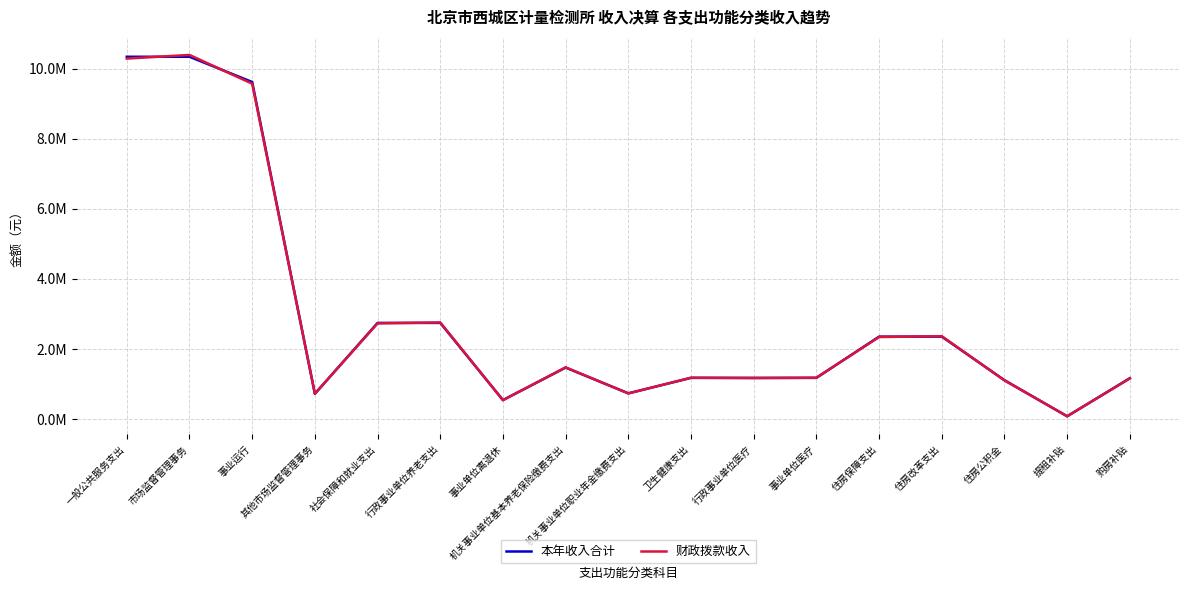

What are all the series names shown in the legend?

本年收入合计, 财政拨款收入